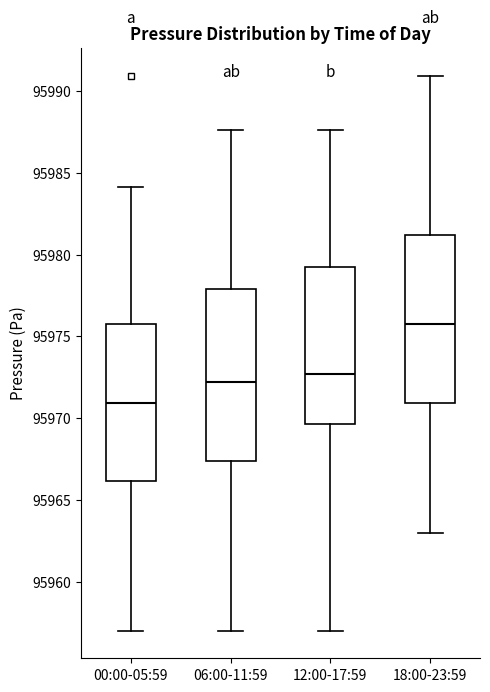

Where is the upper edge of the box for 12:00-17:59 on the y-axis? The values are not printed on the chart, so give them approximately, as read against the axis.

95979.0